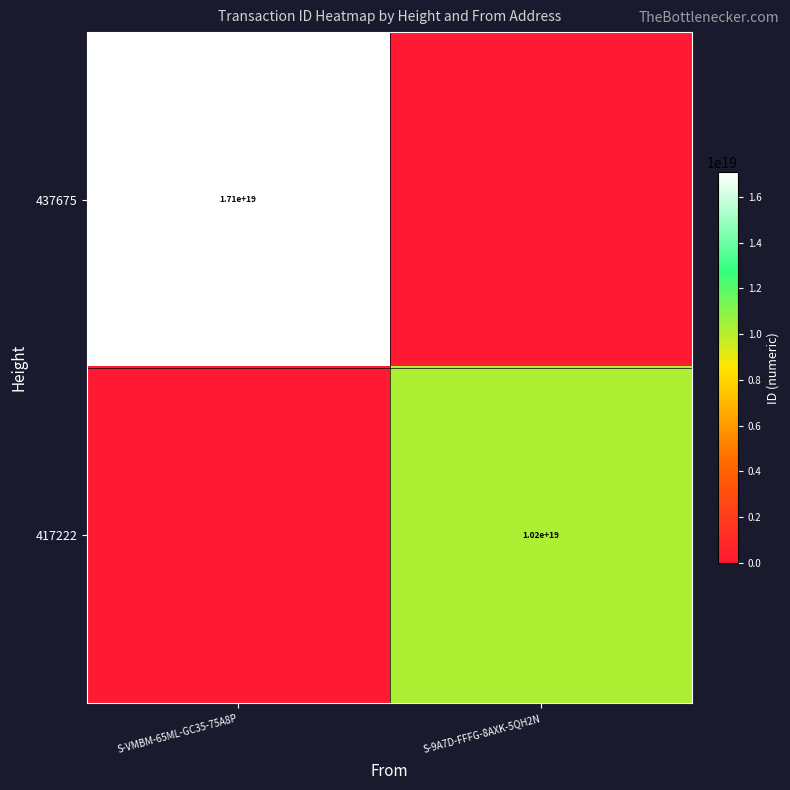

The 417222 series shows 15097096950773125120 at S-9A7D-FFFG-8AXK-5QH2N. True or false?

False